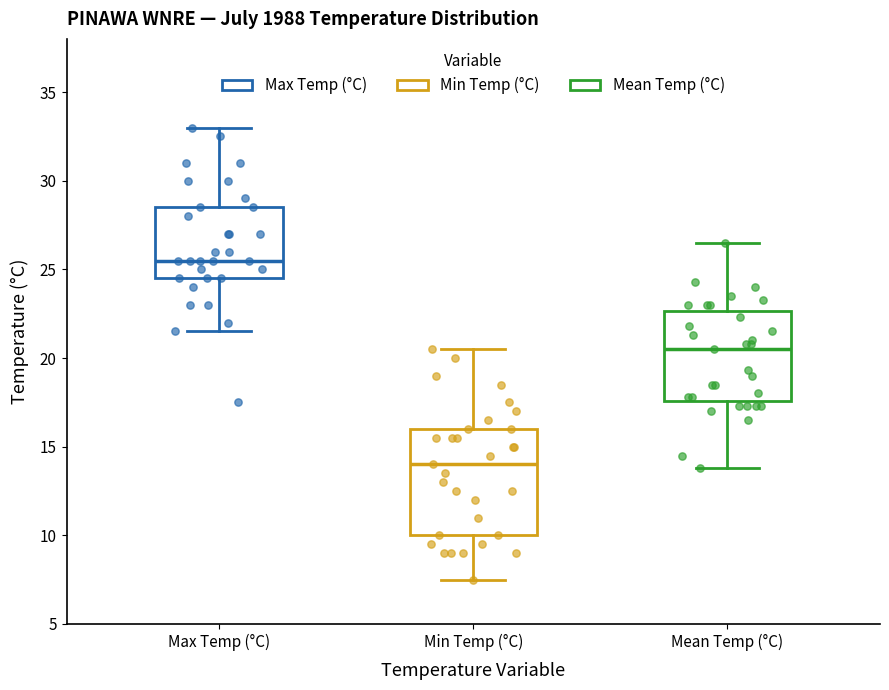

Reading left to right, read every box against the y-axis: the position of its median line, the range the box covers, and the ends of its whiskers. The values are not printed on the chart, so give them approximately, as read against the axis.

Max Temp (°C): median 25.5, box 24.5 to 28.5, whiskers 21.5 to 33.0
Min Temp (°C): median 14.0, box 10.0 to 16.0, whiskers 7.5 to 20.5
Mean Temp (°C): median 20.5, box 17.5 to 22.5, whiskers 14.0 to 26.5